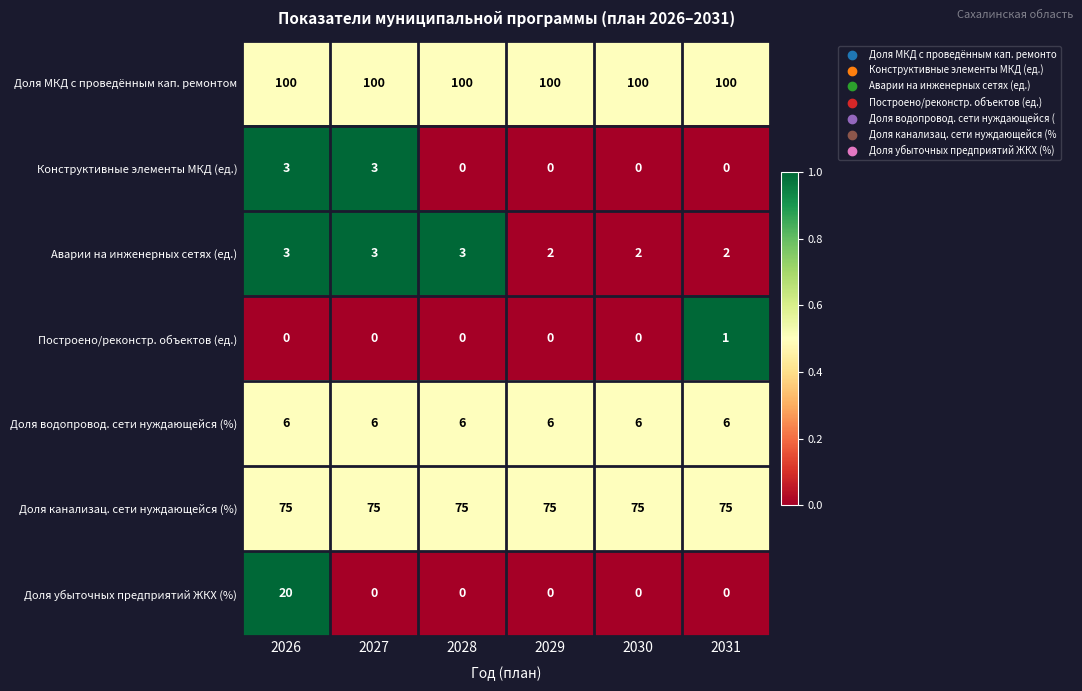

What is the total value across all series at 2028?

184